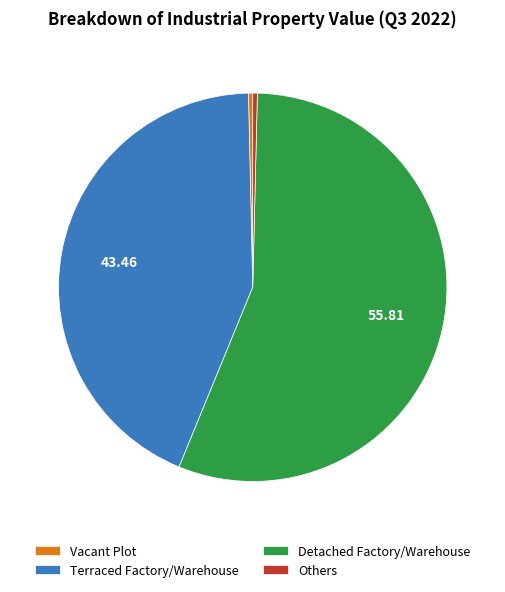

Is it true that Detached Factory/Warehouse is 56% of the pie?

True